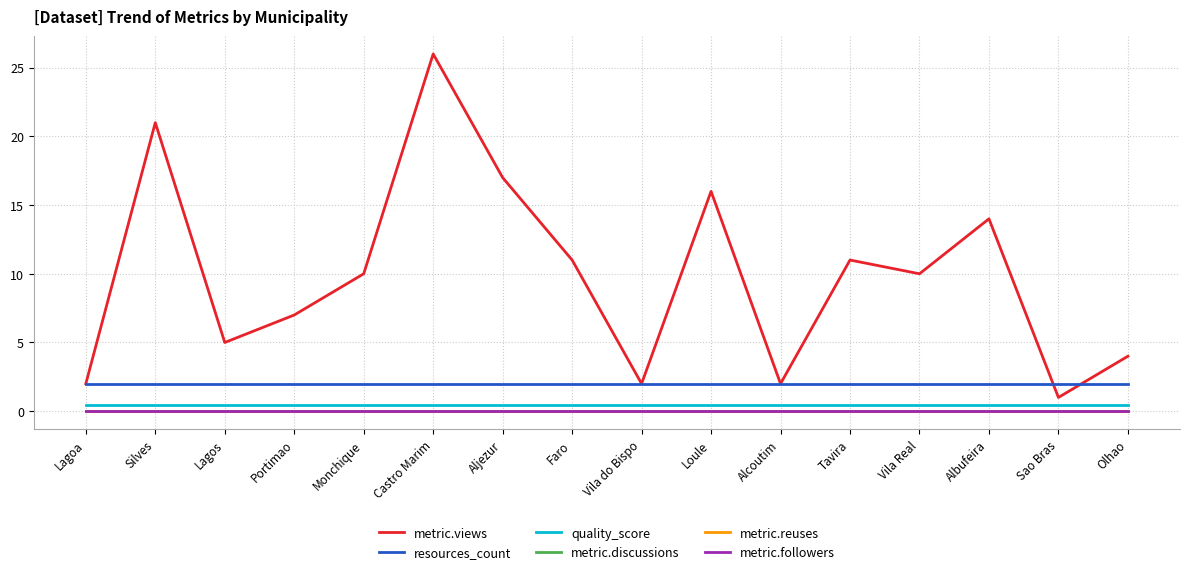

What is the difference between the highest and lowest values at Alcoutim?

2.0